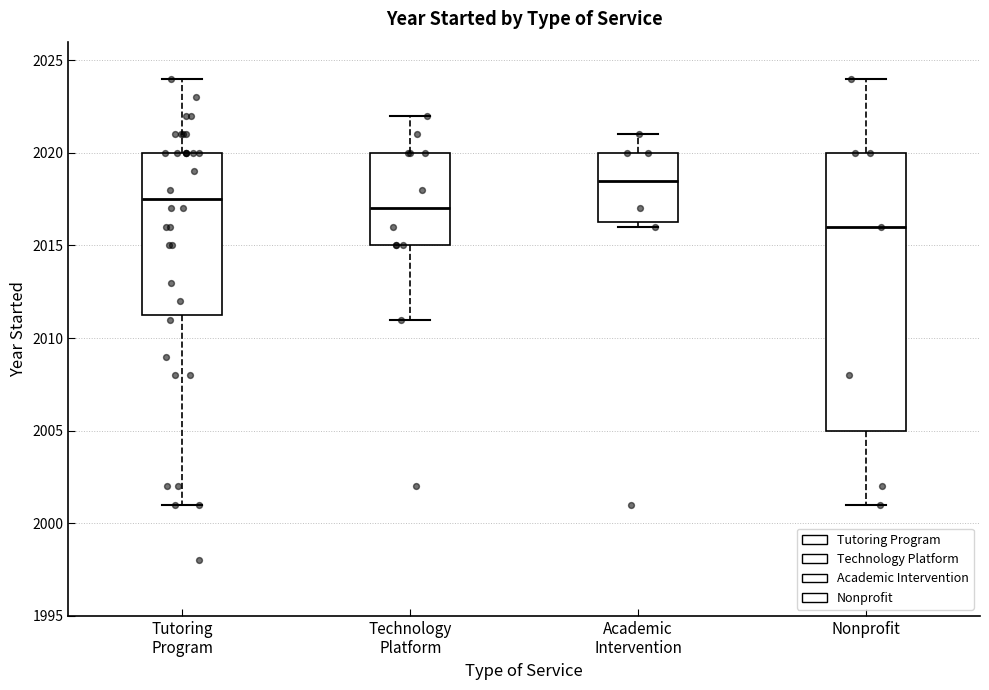

Which box is the tallest, from its lower edge to its upper edge?

Nonprofit